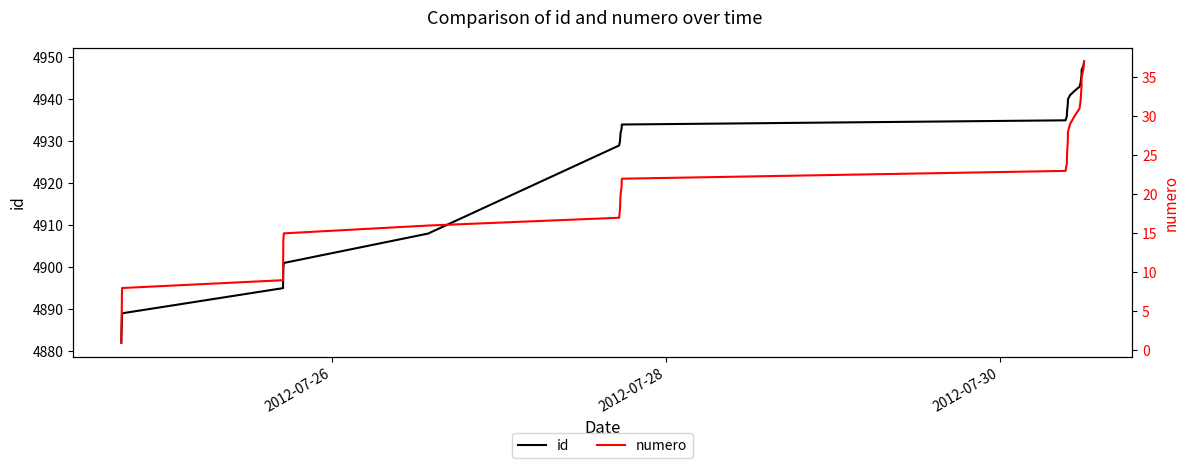

Which series has the largest total across all categories?

id